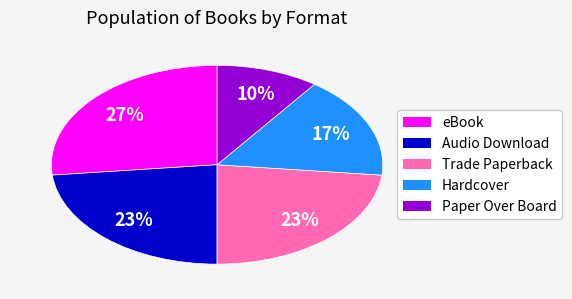

Which category has the smallest portion of the pie?

Paper Over Board